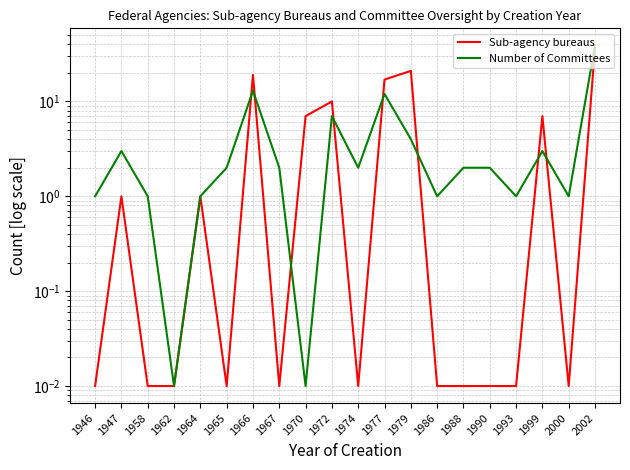

Does the chart have visible grid lines?

Yes